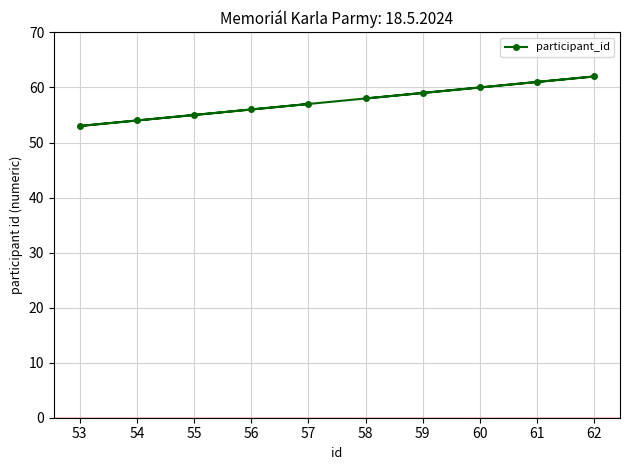

Which has a higher value, 60 or 62?

62